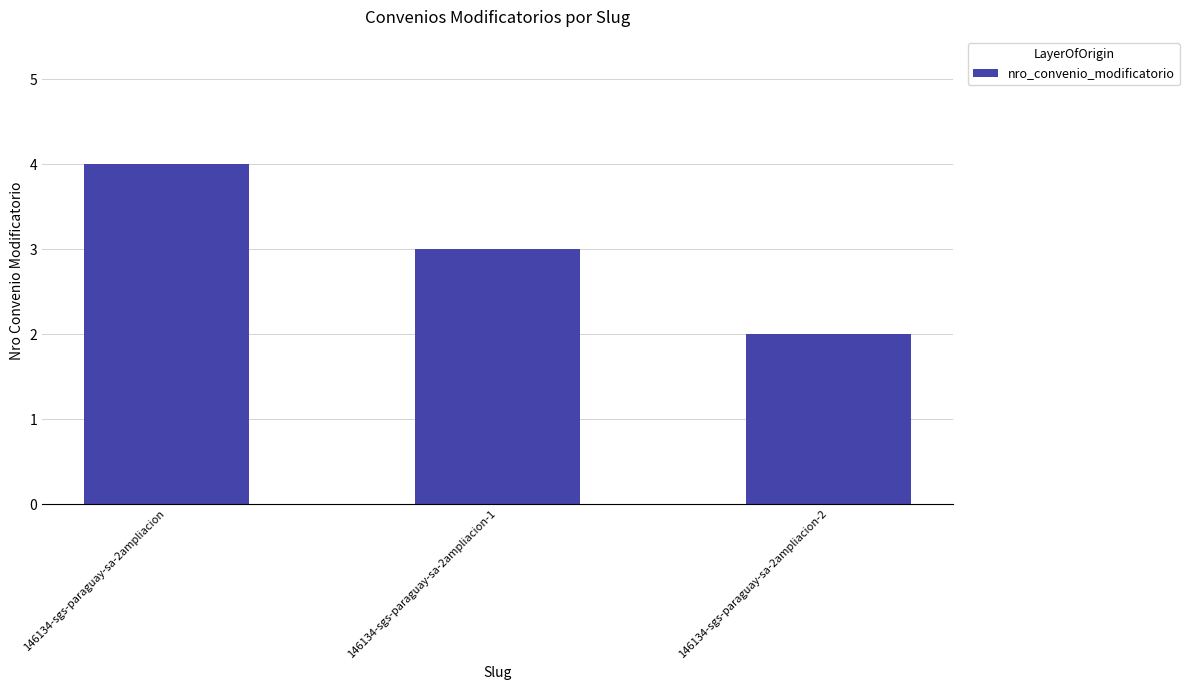

What is the greatest value displayed?

4